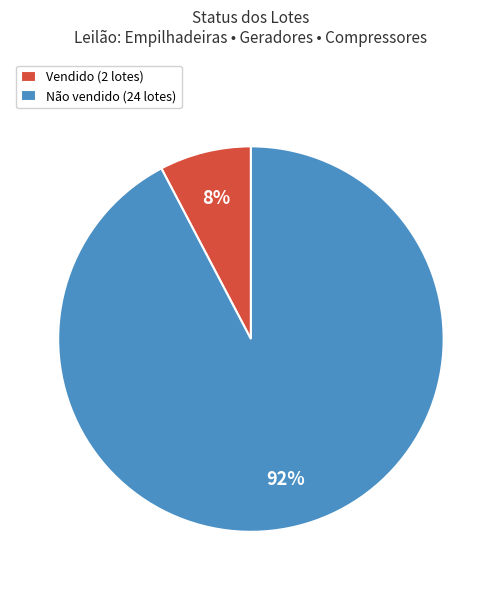

Is Não vendido the majority of the pie?

Yes